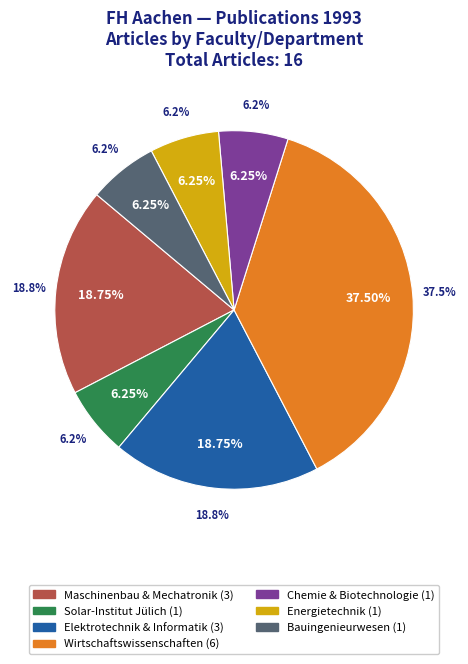

Is the sum of Fachbereich Energietechnik and Fachbereich Bauingenieurwesen greater than half?

No